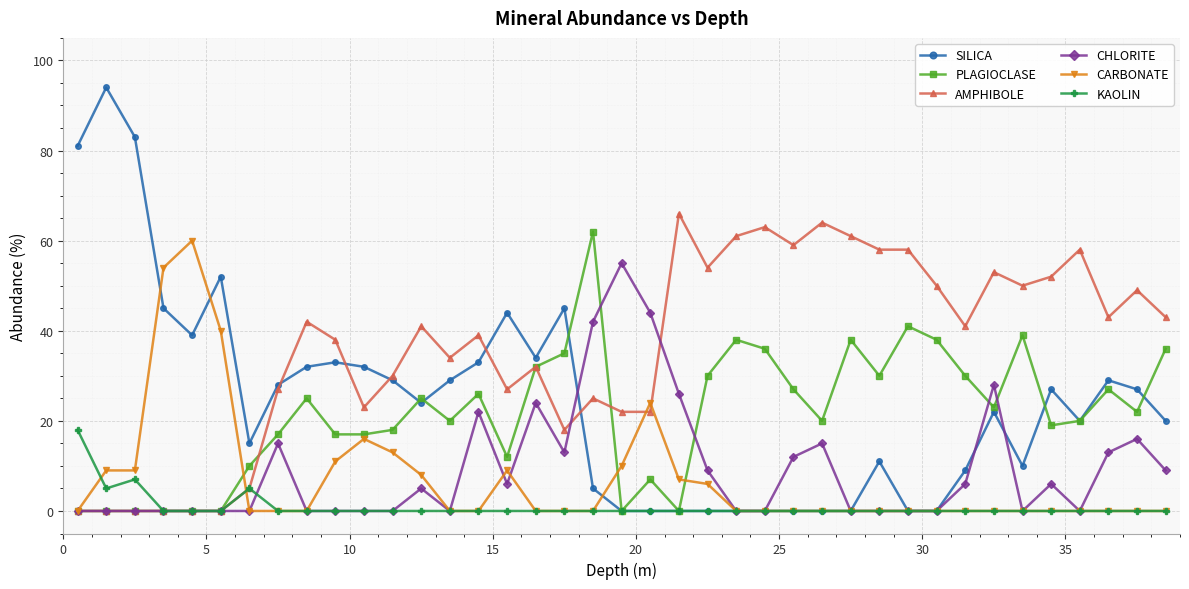

What is the maximum value shown in the chart?

94